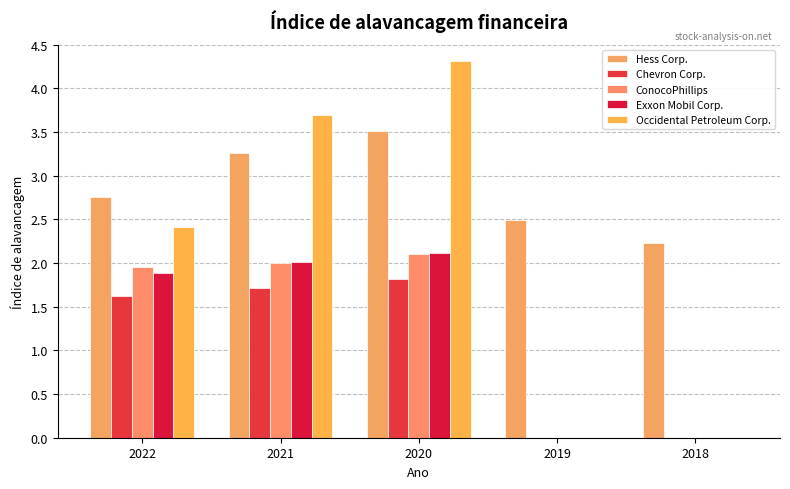

Are the bars grouped side by side (vs. stacked)?

Yes